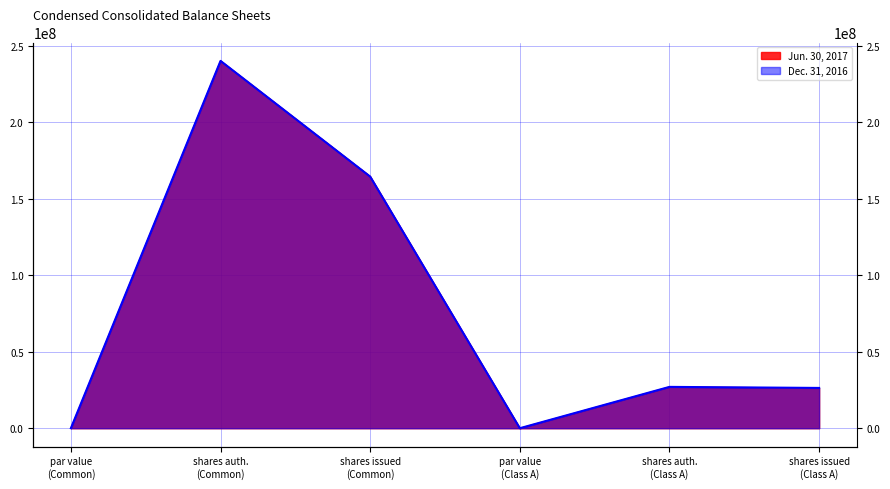

In Dec. 31, 2016, how many points are higher than both neighbors (excluding endpoints)?

2